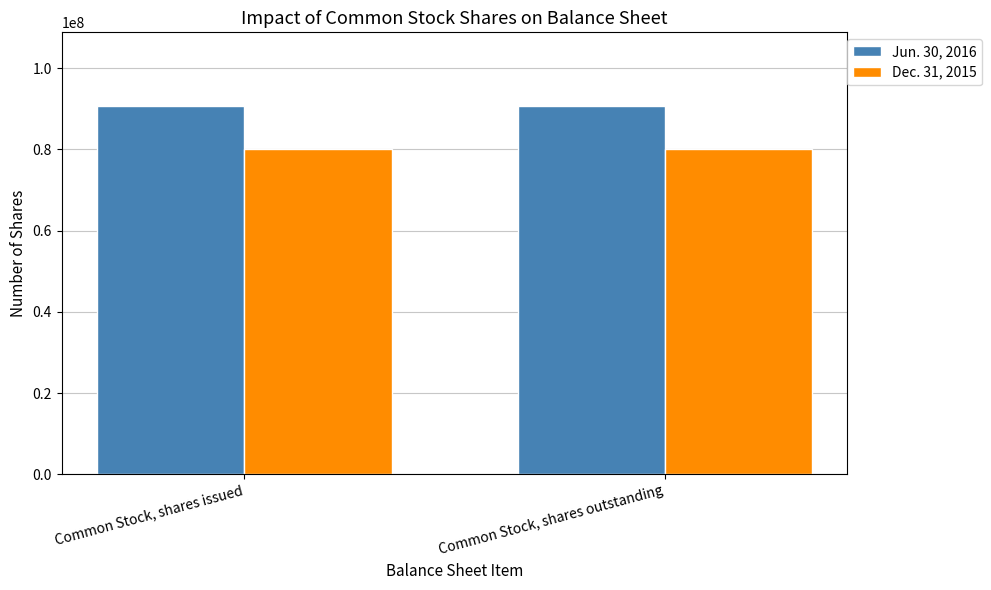

List the series in order of their peak value, lowest first.

Dec. 31, 2015, Jun. 30, 2016